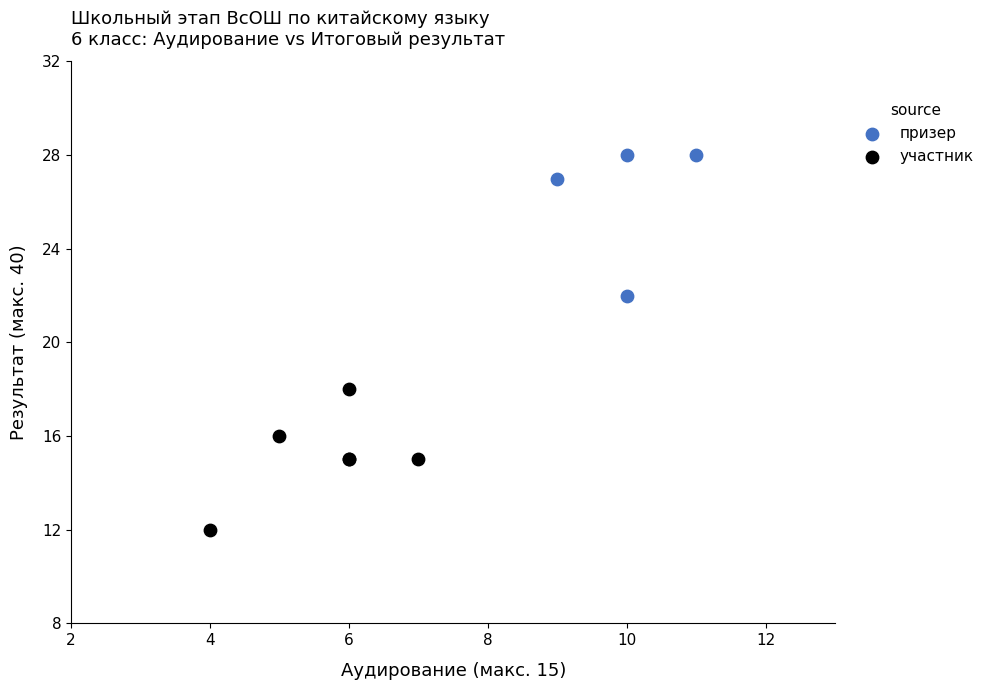

What are all the series names shown in the legend?

призер, участник